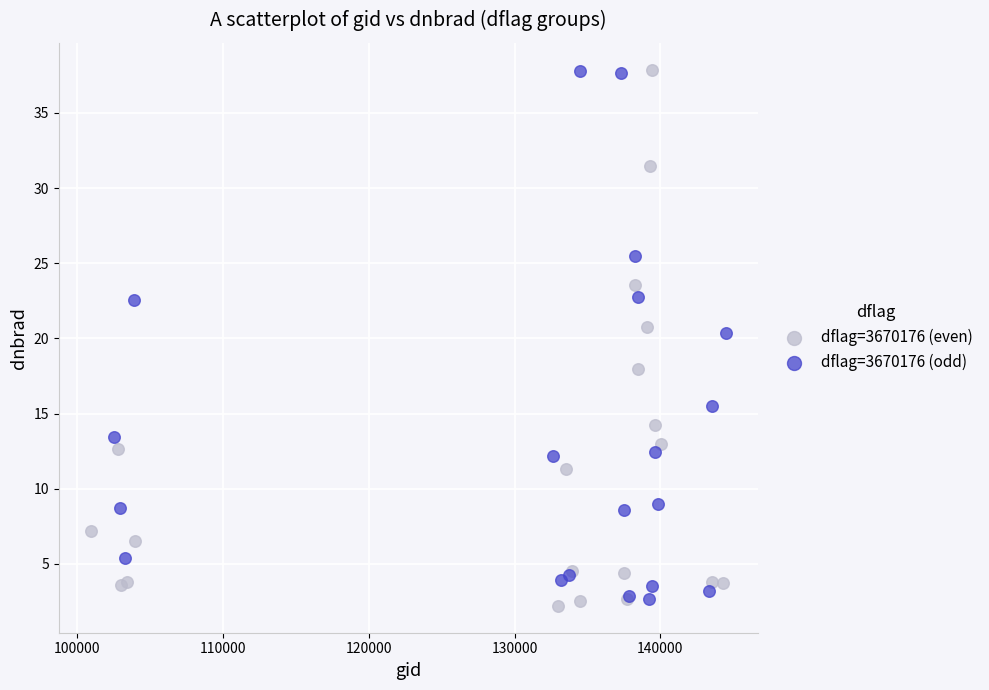

Which series contains the lowest Y value?

dflag=3670176 (even)